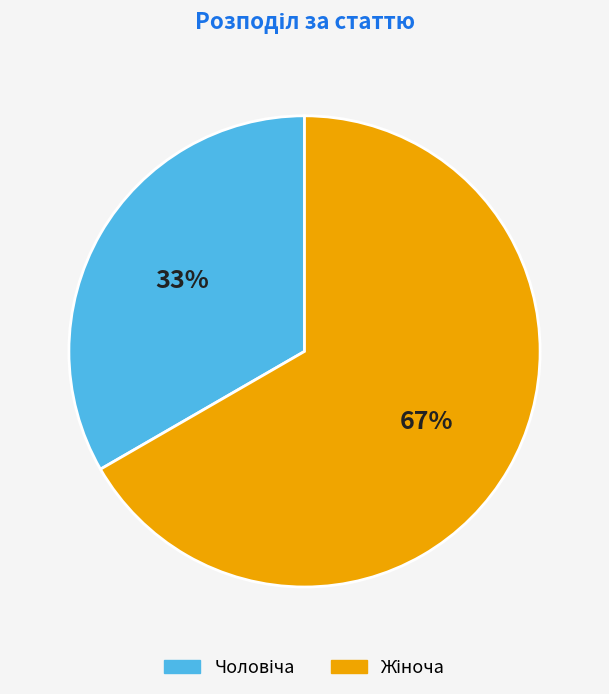

Is there a majority slice in this chart?

Yes